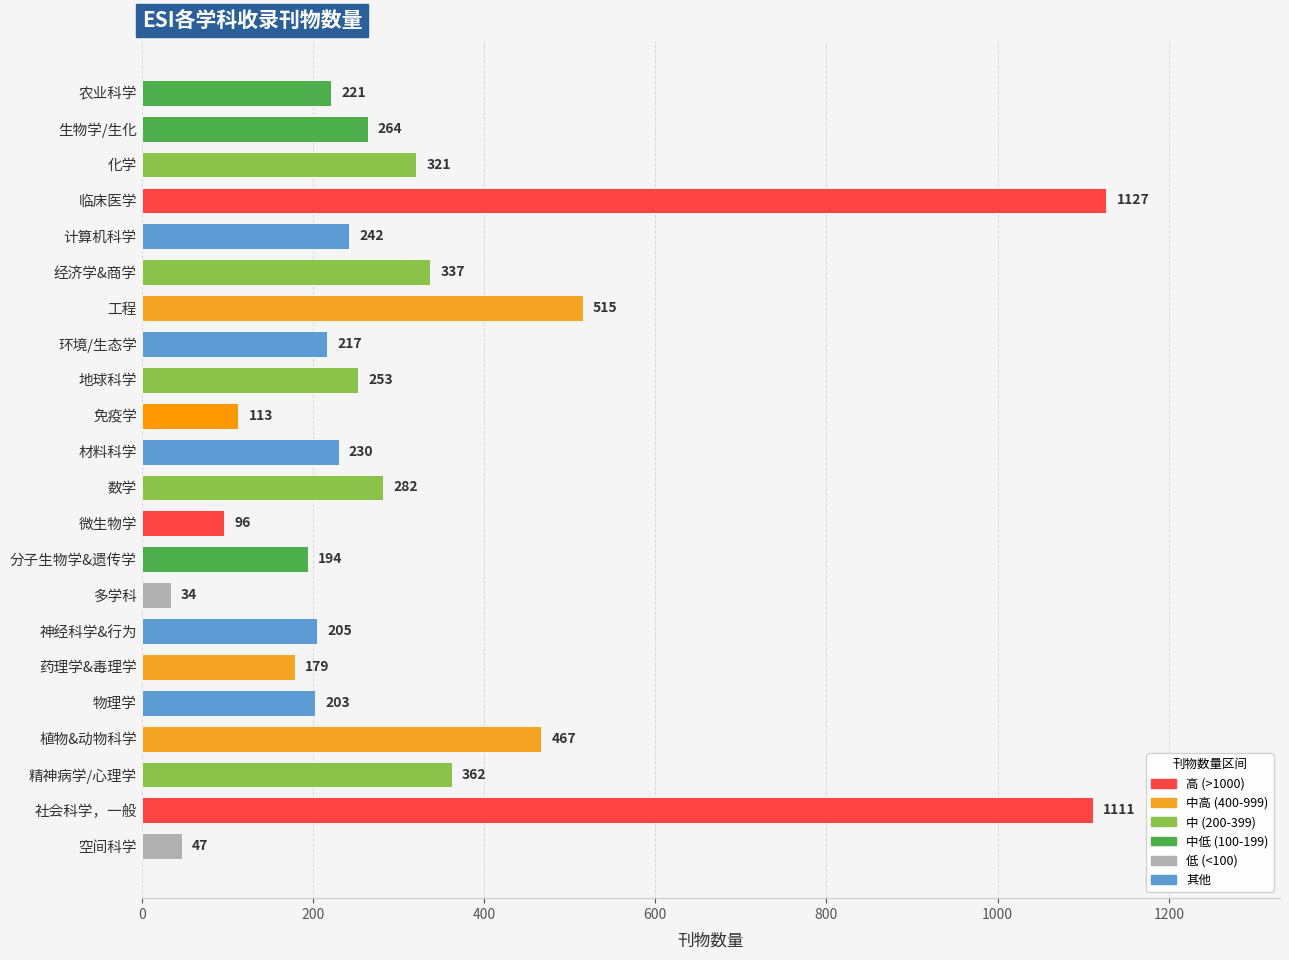

What is the difference between the second highest and second lowest values?

1064